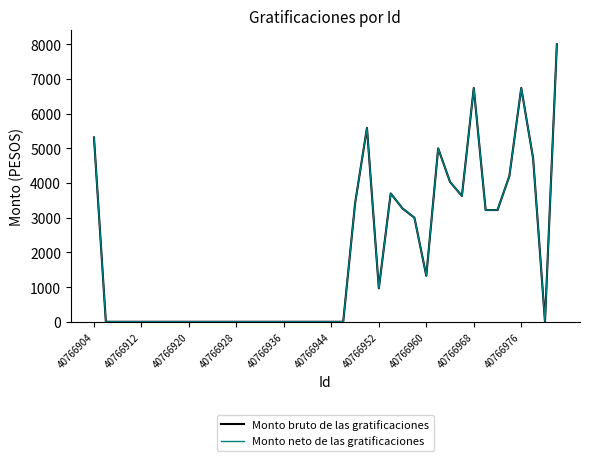

Does the chart display data point markers on the line(s)?

No